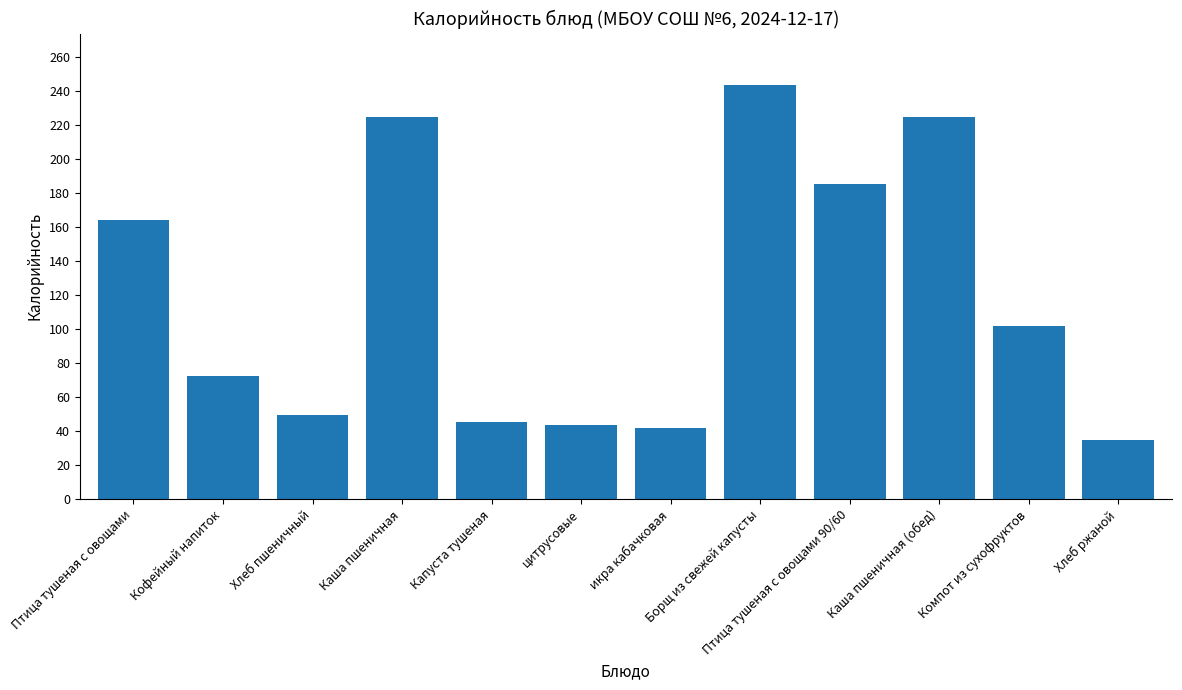

The value at Птица тушеная с овощами 90/60 is 58.0. True or false?

False